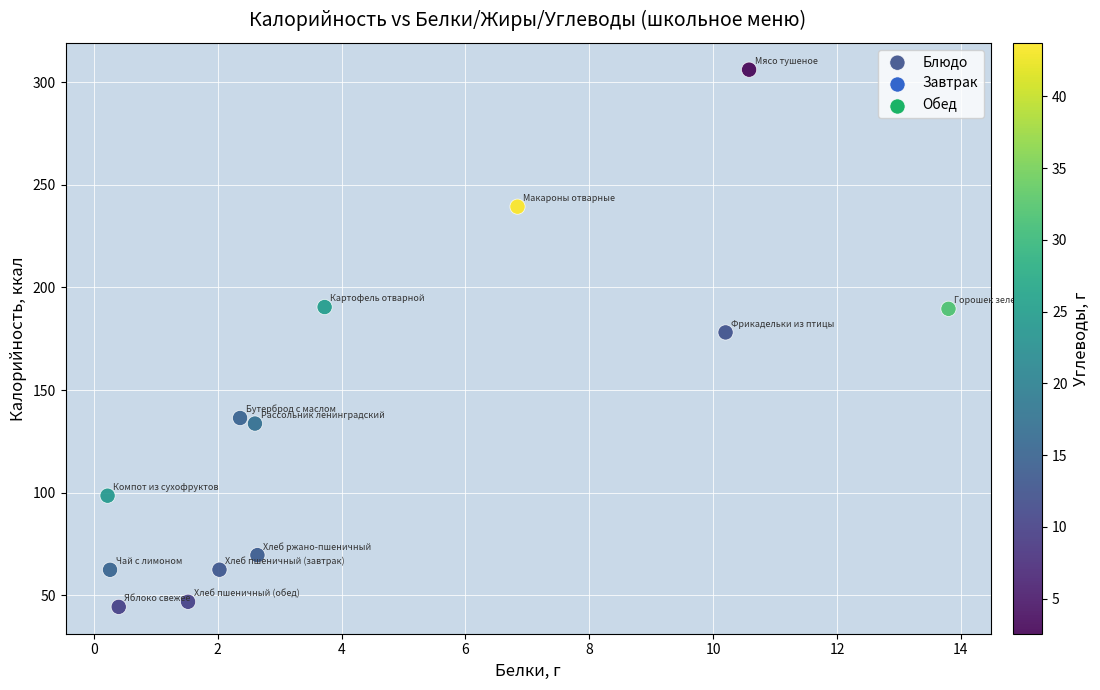

What is the range of X values (max minus min)?

13.6